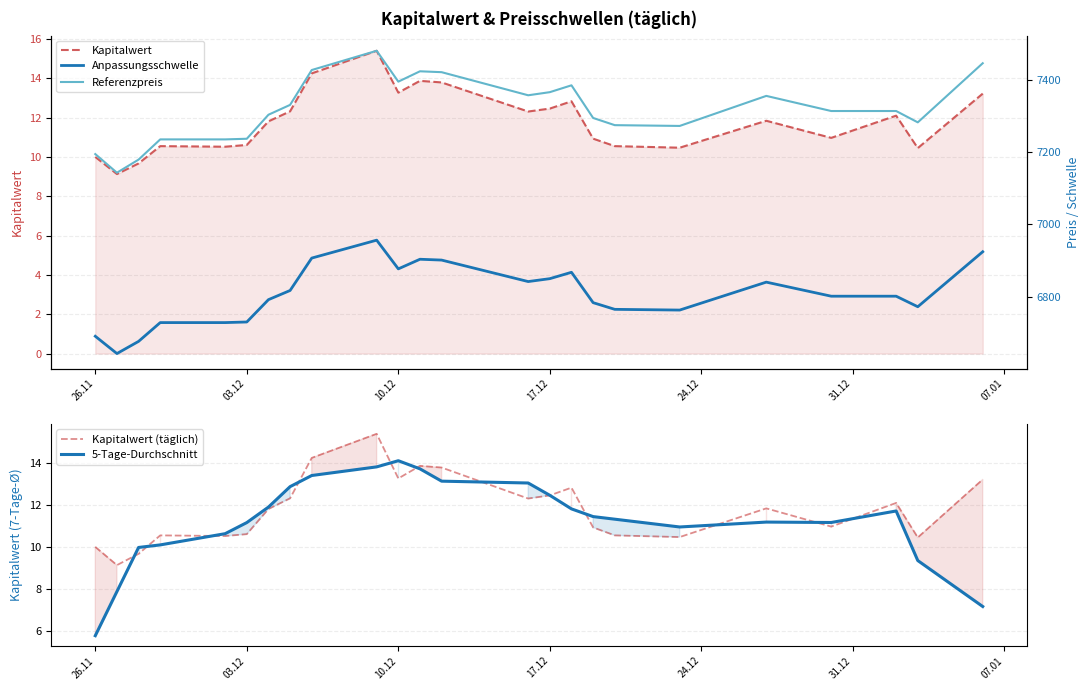

What is the sum of all Anpassungsschwelle values?

163366.4